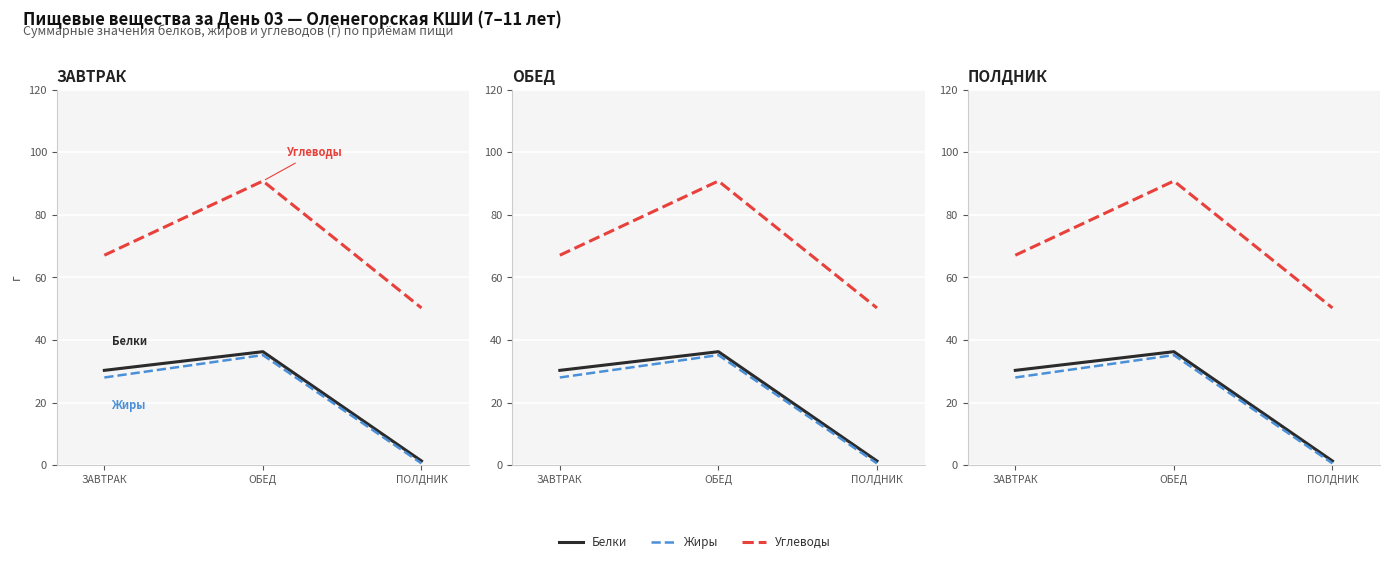

How many data points in Жиры are above 28?

2